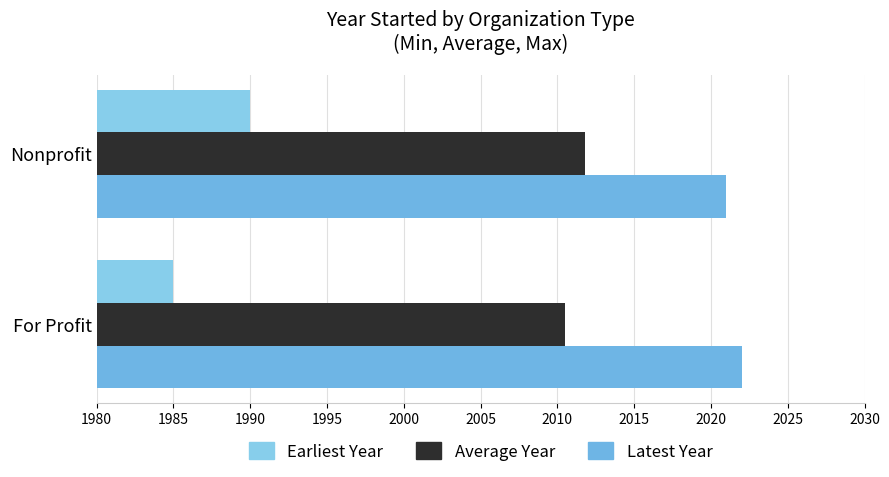

Which series has the largest total across all categories?

Latest Year